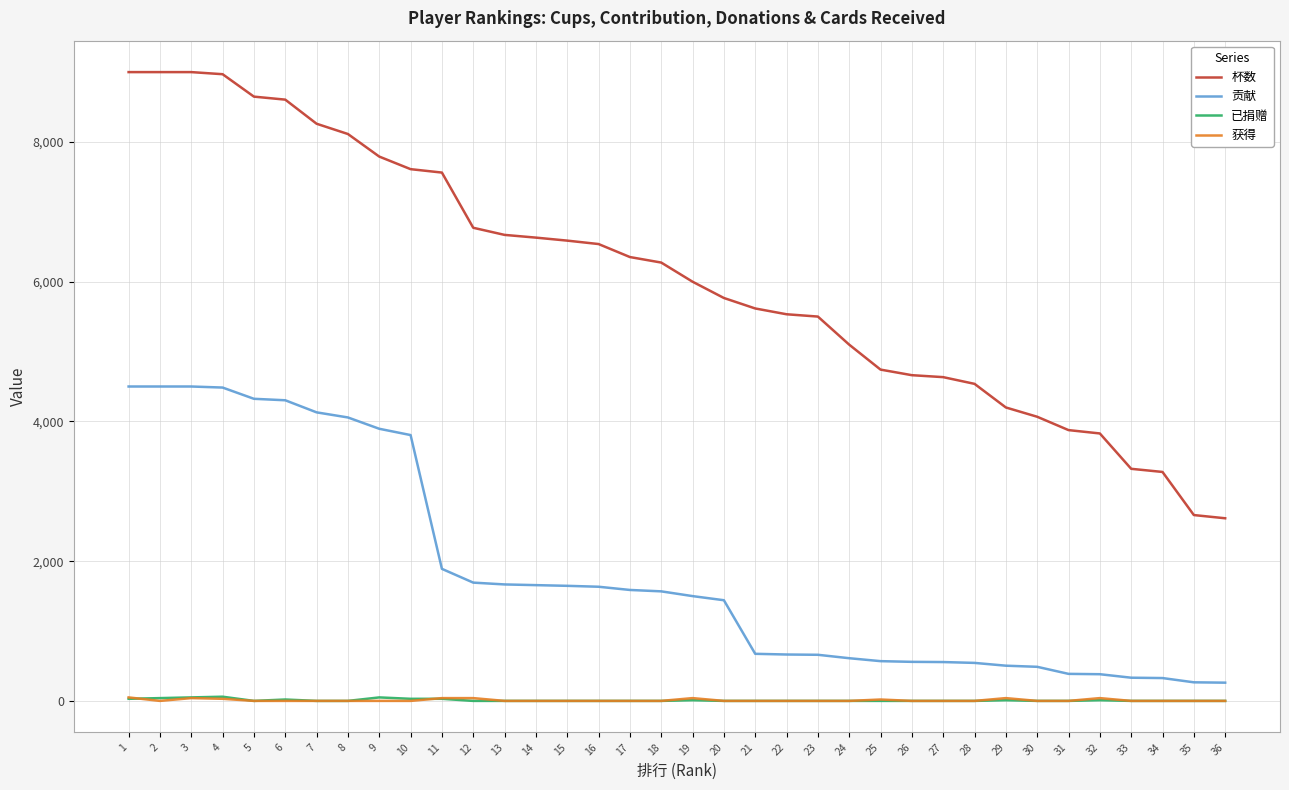

Which series has the widest spread of values?

杯数